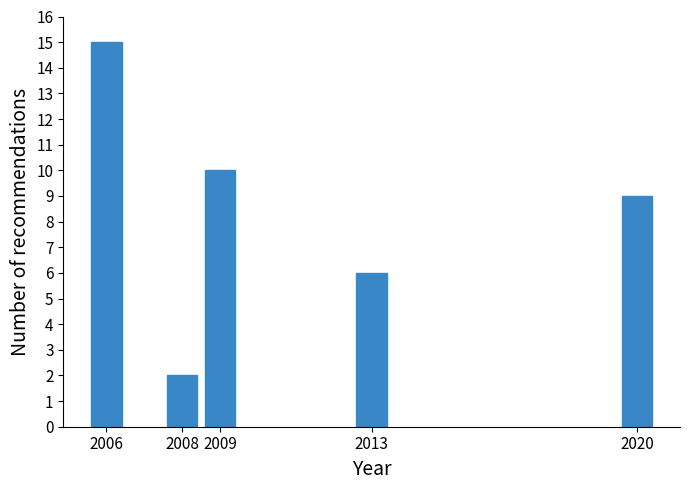

Reading left to right, list all the values displayed in this chart.

15	2	10	6	9